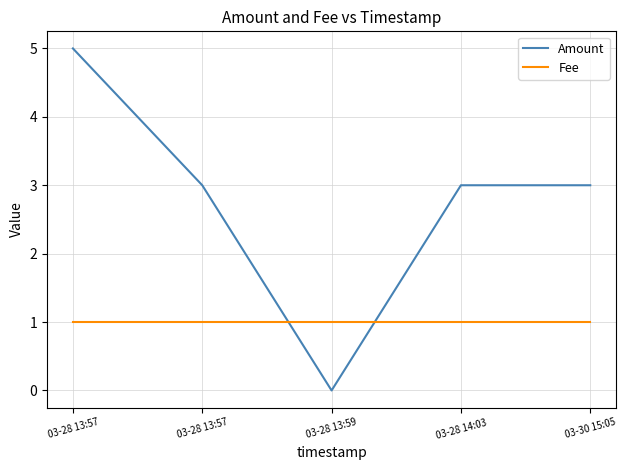

The Amount series shows 5 at 03-28 13:57. True or false?

False